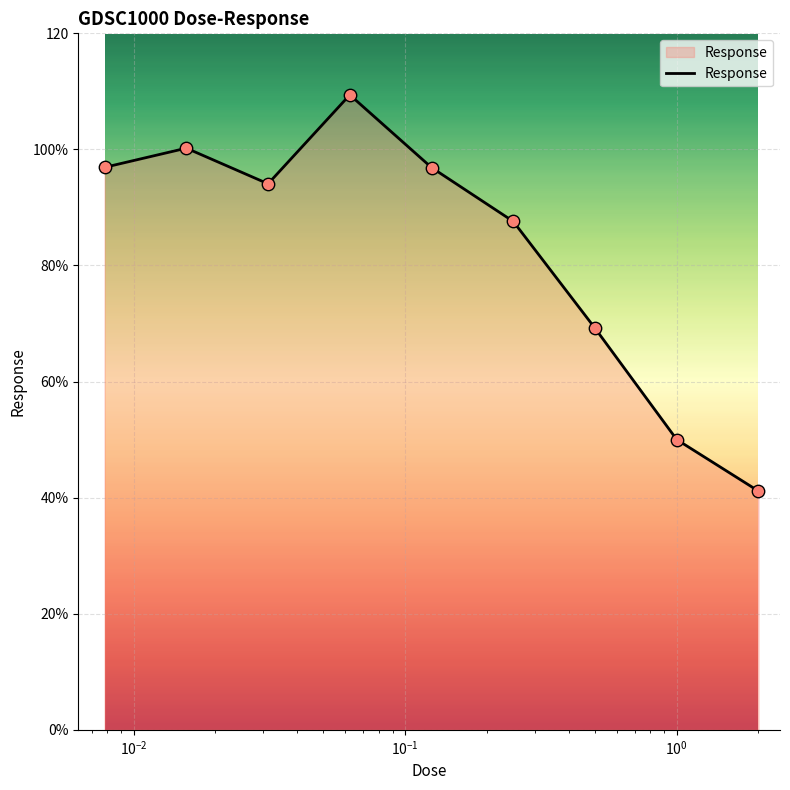

Does the chart have visible grid lines?

Yes